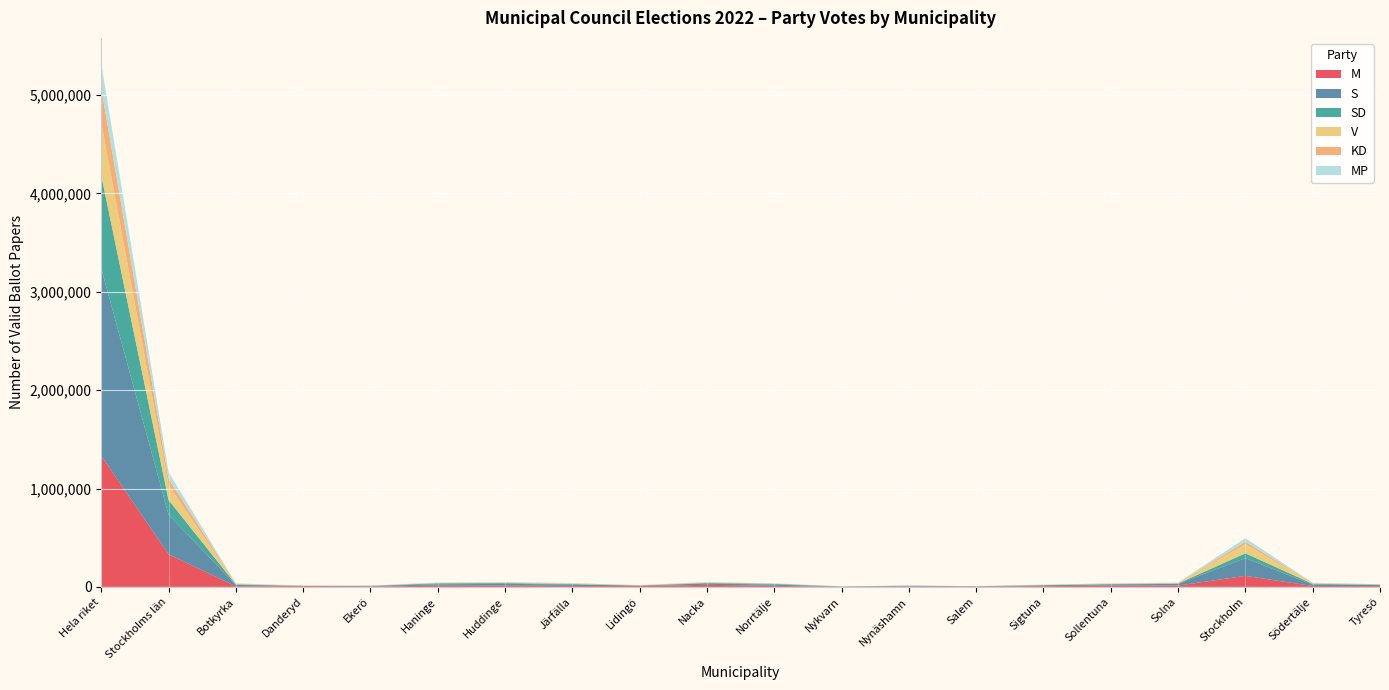

Reading left to right, list all the values displayed in this chart.

M: Hela riket=1332813	Stockholms län=331227	Botkyrka=6110	Danderyd=7807	Ekerö=4769	Haninge=11847	Huddinge=12929	Järfälla=9682	Lidingö=8752	Nacka=21274	Norrtälje=10780	Nykvarn=1625	Nynäshamn=3914	Salem=3361	Sigtuna=7995	Sollentuna=13241	Solna=13832	Stockholm=112220	Södertälje=9067	Tyresö=8686
S: Hela riket=1904957	Stockholms län=401842	Botkyrka=14193	Danderyd=2094	Ekerö=3953	Haninge=15109	Huddinge=18217	Järfälla=14628	Lidingö=4117	Nacka=14569	Norrtälje=11914	Nykvarn=1777	Nynäshamn=5039	Salem=2338	Sigtuna=7547	Sollentuna=12412	Solna=16907	Stockholm=180173	Södertälje=14749	Tyresö=9875
SD: Hela riket=945258	Stockholms län=150069	Botkyrka=5606	Danderyd=1223	Ekerö=2400	Haninge=9702	Huddinge=7850	Järfälla=5477	Lidingö=1706	Nacka=4896	Norrtälje=8238	Nykvarn=1443	Nynäshamn=3169	Salem=1112	Sigtuna=3583	Sollentuna=3864	Solna=4120	Stockholm=49182	Södertälje=7607	Tyresö=4259
V: Hela riket=535882	Stockholms län=151423	Botkyrka=4860	Danderyd=385	Ekerö=584	Haninge=3974	Huddinge=6074	Järfälla=4971	Lidingö=1157	Nacka=3938	Norrtälje=2211	Nykvarn=135	Nynäshamn=1023	Salem=477	Sigtuna=1627	Sollentuna=2747	Solna=4908	Stockholm=94115	Södertälje=3618	Tyresö=1674
KD: Hela riket=348420	Stockholms län=63820	Botkyrka=3367	Danderyd=1417	Ekerö=1285	Haninge=2340	Huddinge=2107	Järfälla=2056	Lidingö=1590	Nacka=2255	Norrtälje=1565	Nykvarn=195	Nynäshamn=853	Salem=466	Sigtuna=1222	Sollentuna=2422	Solna=1744	Stockholm=23457	Södertälje=4496	Tyresö=1138
MP: Hela riket=248448	Stockholms län=69487	Botkyrka=1384	Danderyd=768	Ekerö=1018	Haninge=1348	Huddinge=2375	Järfälla=1663	Lidingö=1197	Nacka=3497	Norrtälje=1361	Nykvarn=160	Nynäshamn=717	Salem=163	Sigtuna=836	Sollentuna=1924	Solna=2317	Stockholm=36907	Södertälje=2250	Tyresö=1452